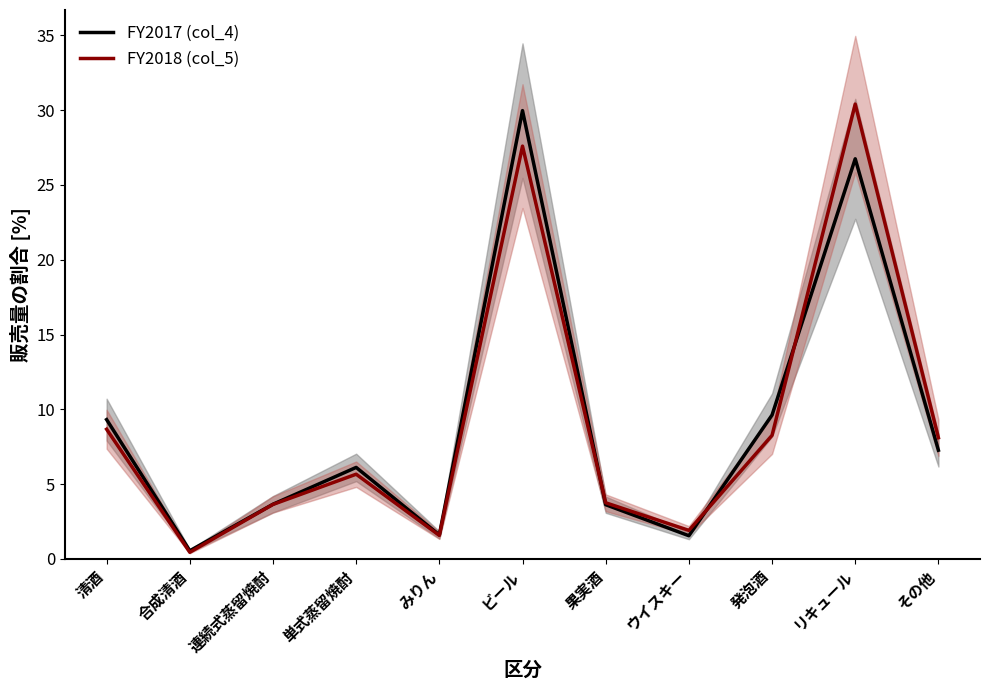

What are all the series names shown in the legend?

FY2017 (col_4), FY2018 (col_5)